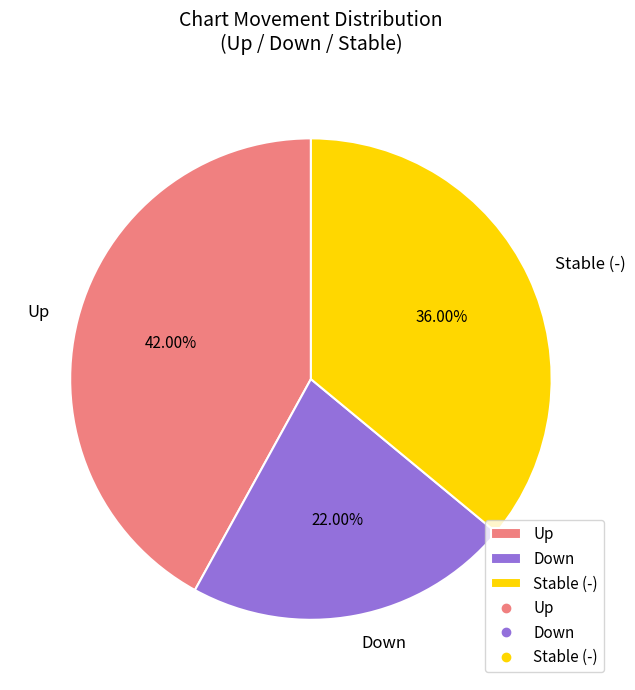

Rank the categories by value from lowest to highest.

Down, Stable (-), Up